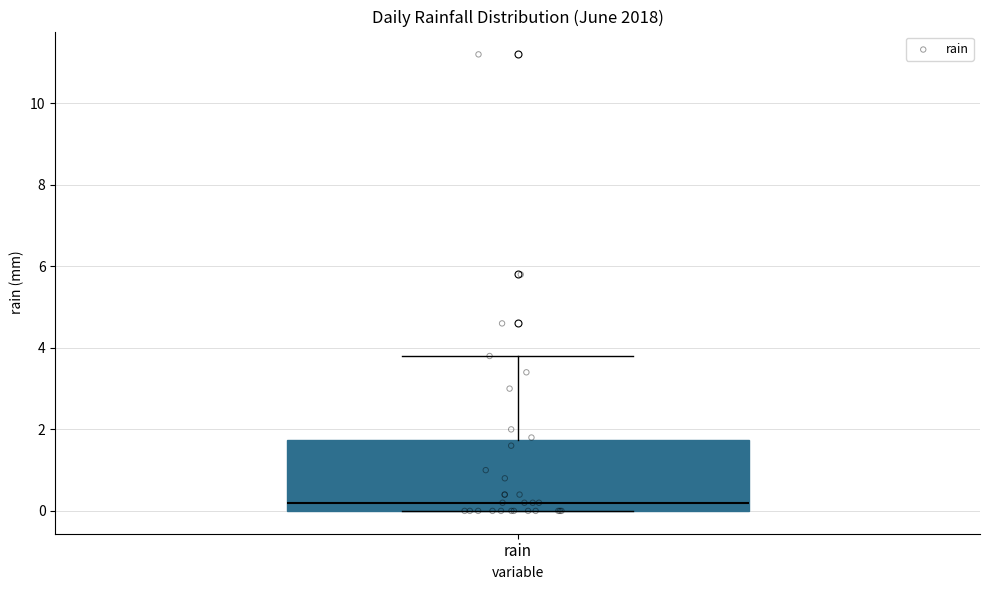

Where does the upper whisker of the box for rain end on the y-axis? The values are not printed on the chart, so give them approximately, as read against the axis.

3.8